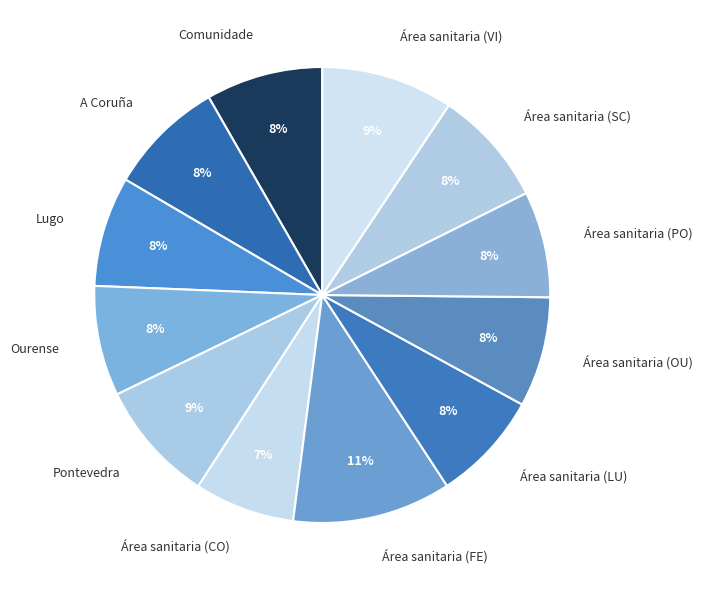

Approximately how many times larger is the value at Ourense compared to Área sanitaria (PO)?

1.0